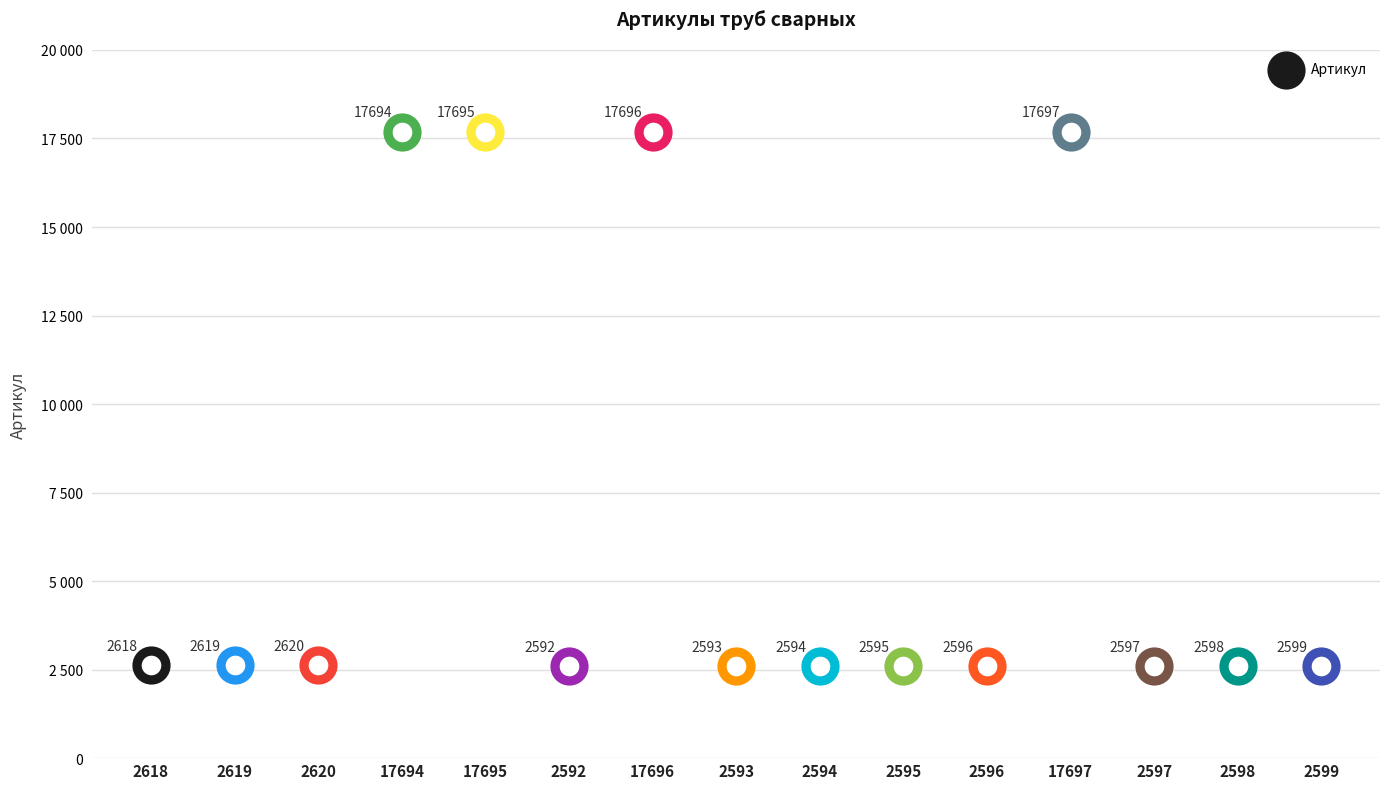

Which has a higher value, 2593 or 2599?

2599